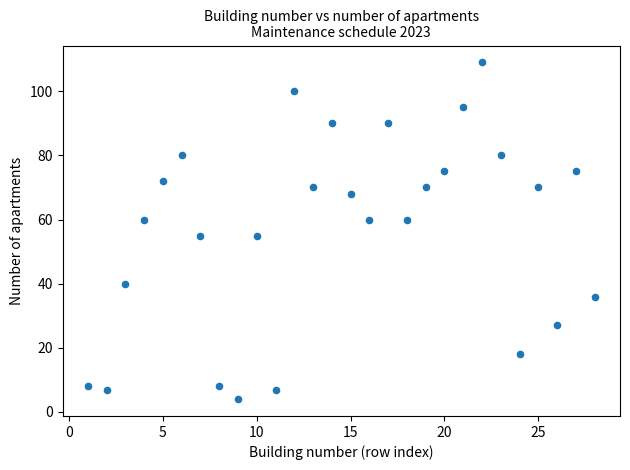

What is the range of Y values (max minus min)?

105